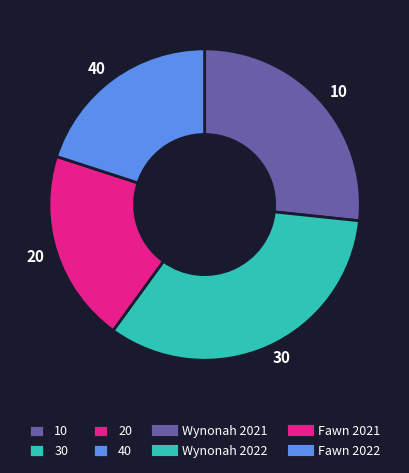

How many segments does this pie chart have?

4